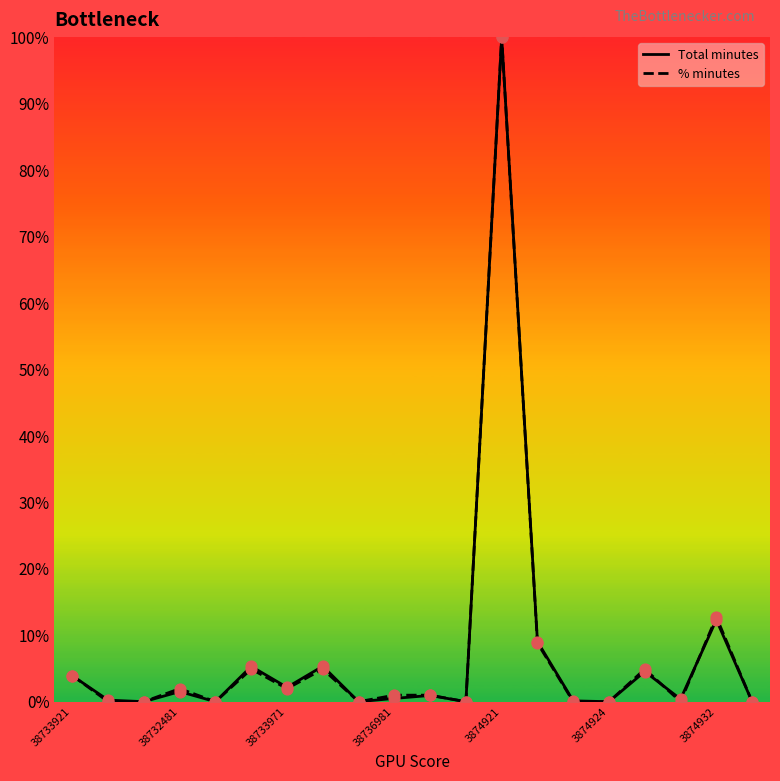

Which series has the largest total across all categories?

Total minutes